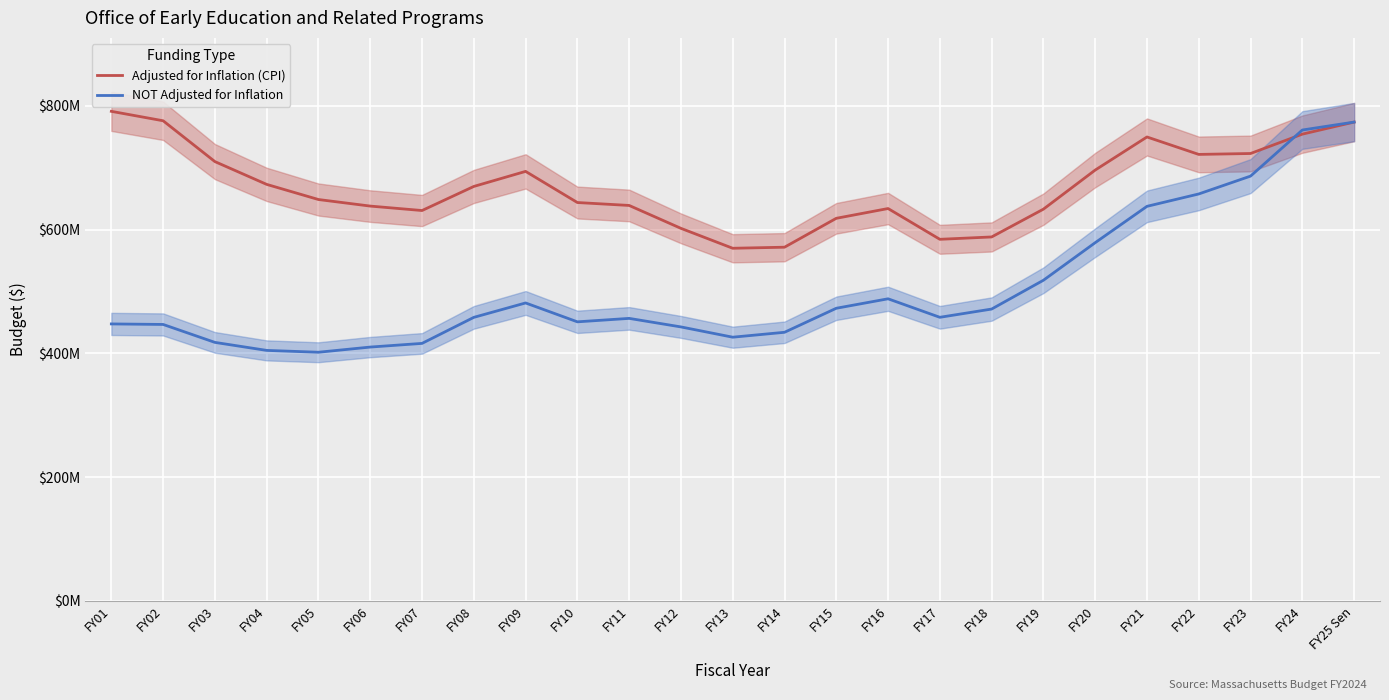

How many lines are shown in the chart?

2